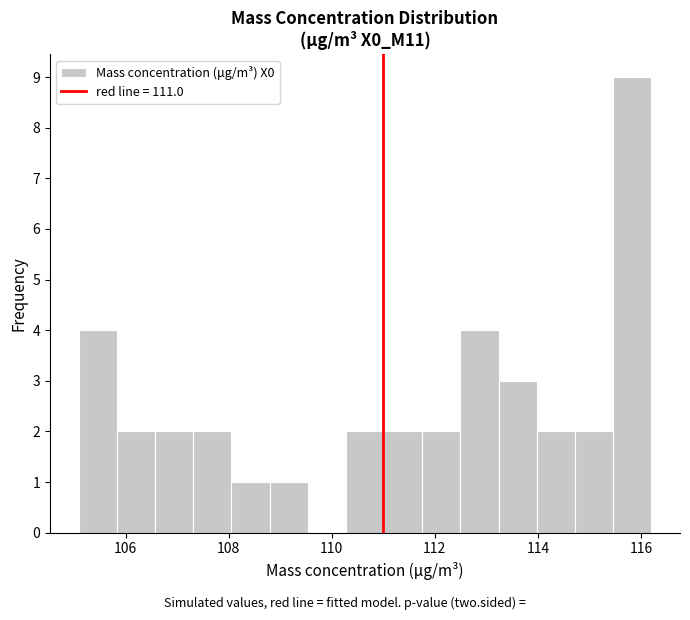

Around what value on the x-axis is the tallest bar? Give the approximate position of its centre, as read against the axis.

115.8